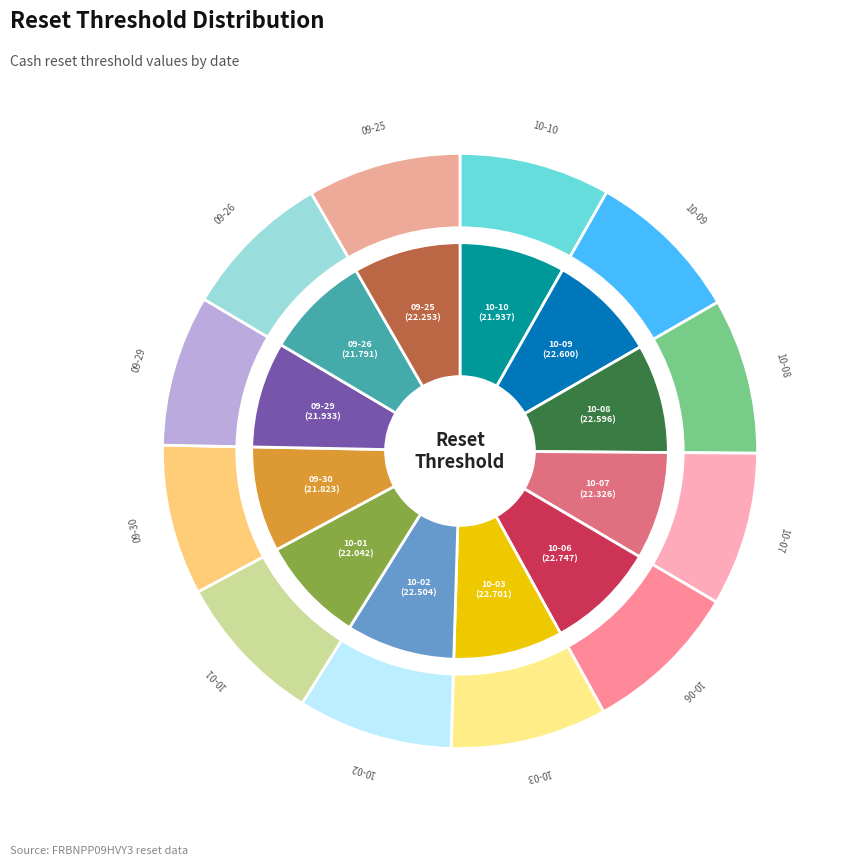

How many slices are in this pie chart?

12